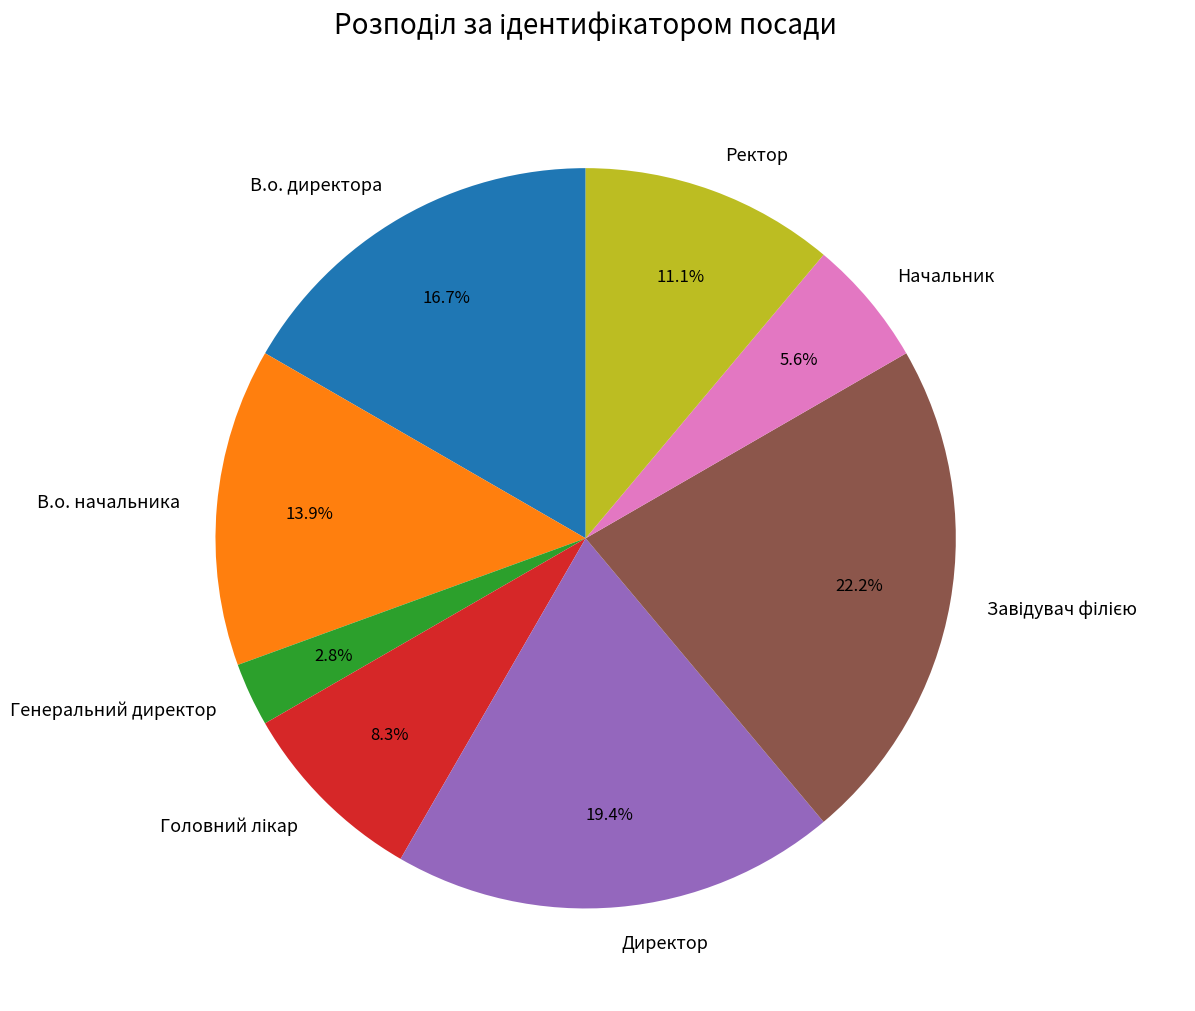

Approximately how many times larger is the value at Директор compared to В.о. начальника?

1.4